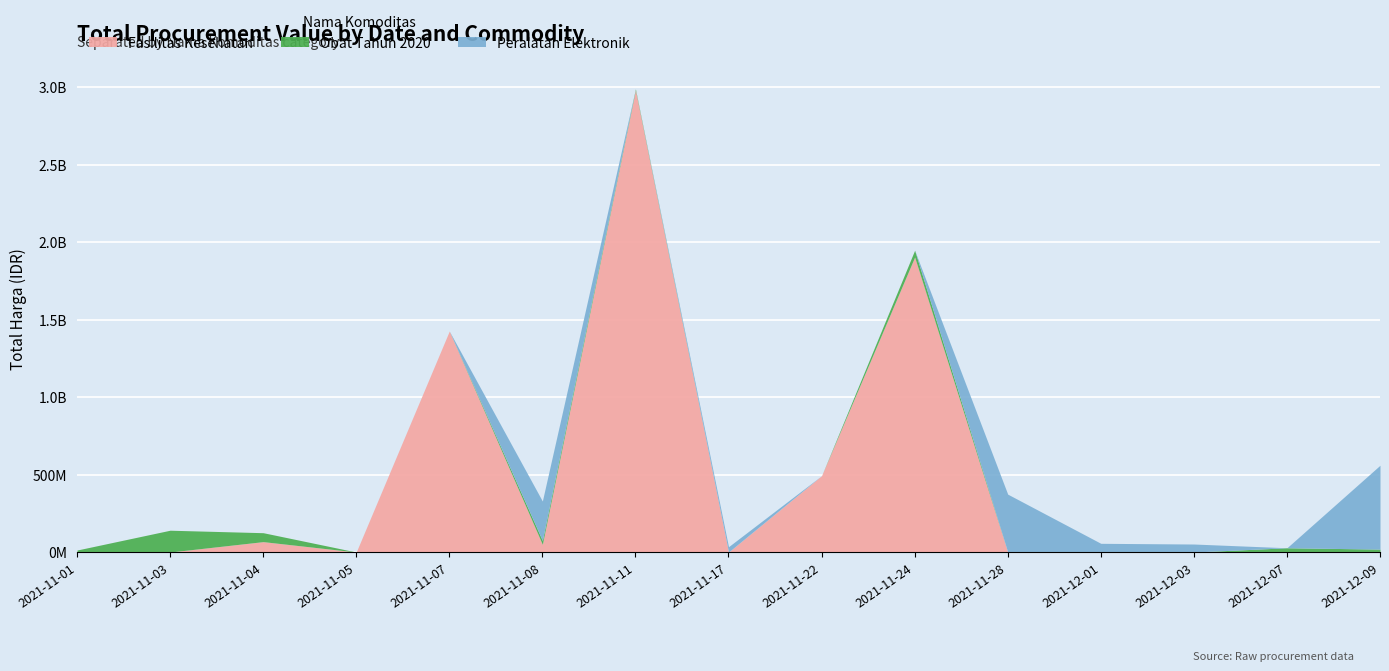

Which series ends up on top after the final intersection of Obat Tahun 2020 and Fasilitas Kesehatan?

Fasilitas Kesehatan